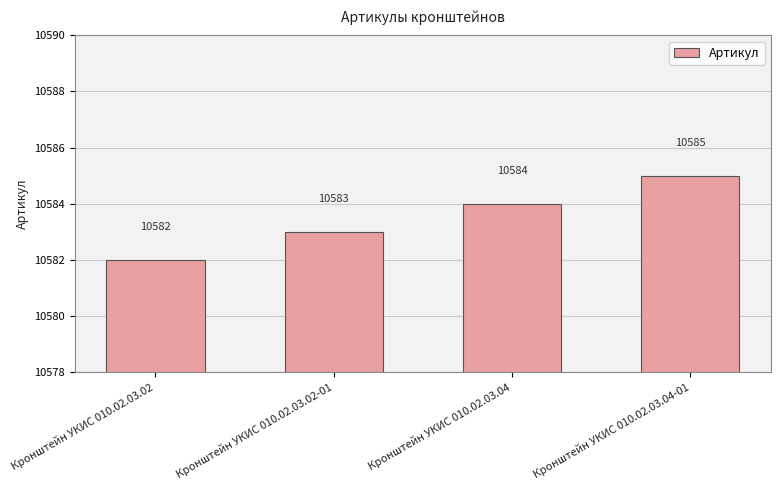

Reading left to right, list all the values displayed in this chart.

Кронштейн УКИС 010.02.03.02=10582	Кронштейн УКИС 010.02.03.02-01=10583	Кронштейн УКИС 010.02.03.04=10584	Кронштейн УКИС 010.02.03.04-01=10585